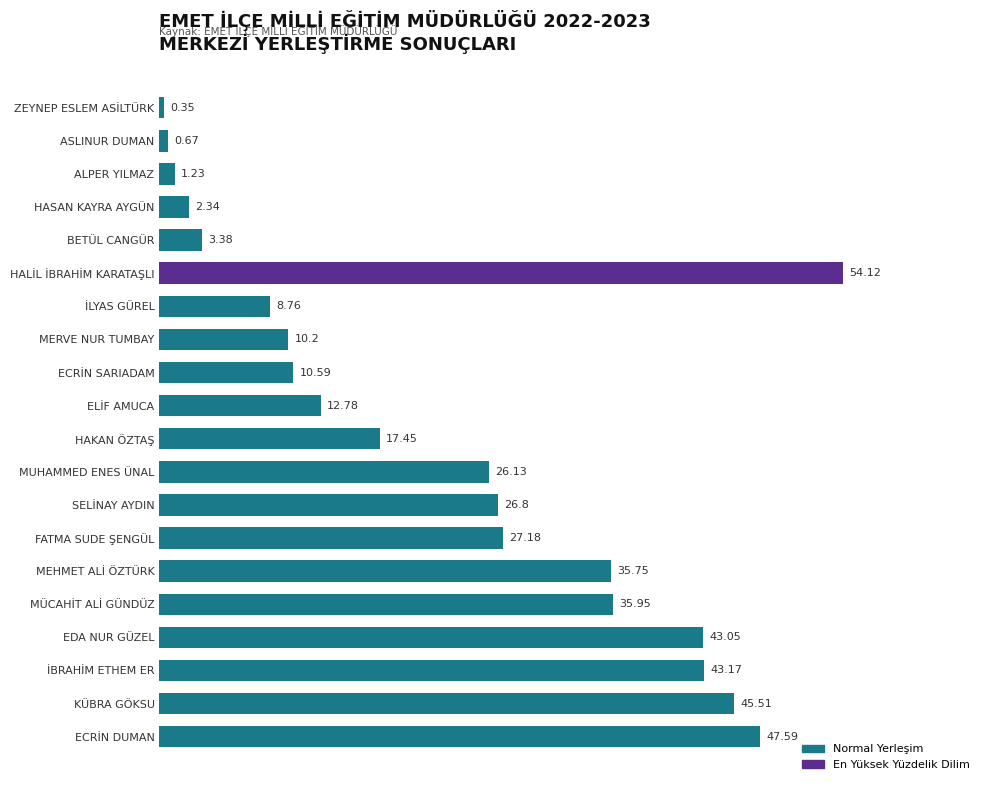

List the labels in order of value, largest first.

HALİL İBRAHİM KARATAŞLI, ECRİN DUMAN, KÜBRA GÖKSU, İBRAHİM ETHEM ER, EDA NUR GÜZEL, MÜCAHİT ALİ GÜNDÜZ, MEHMET ALİ ÖZTÜRK, FATMA SUDE ŞENGÜL, SELİNAY AYDIN, MUHAMMED ENES ÜNAL, HAKAN ÖZTAŞ, ELİF AMUCA, ECRİN SARIADAM, MERVE NUR TUMBAY, İLYAS GÜREL, BETÜL CANGÜR, HASAN KAYRA AYGÜN, ALPER YILMAZ, ASLINUR DUMAN, ZEYNEP ESLEM ASİLTÜRK